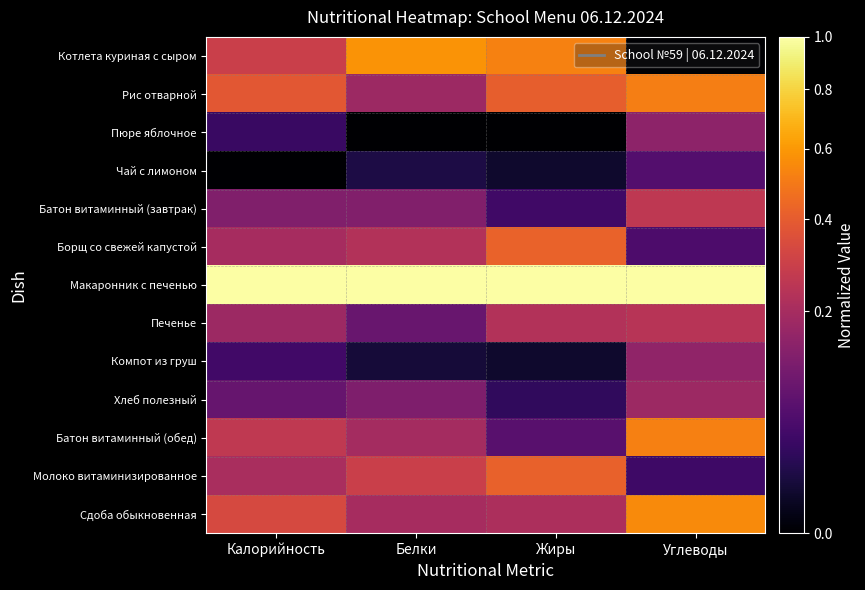

Reading left to right, list all the values displayed in this chart.

Котлета куриная с сыром: Калорийность=0.3	Белки=0.6	Жиры=0.5	Углеводы=0.0
Рис отварной: Калорийность=0.4	Белки=0.2	Жиры=0.4	Углеводы=0.5
Пюре яблочное: Калорийность=0.0	Белки=0.0	Жиры=0.0	Углеводы=0.1
Чай с лимоном: Калорийность=0.0	Белки=0.0	Жиры=0.0	Углеводы=0.1
Батон витаминный (завтрак): Калорийность=0.1	Белки=0.1	Жиры=0.0	Углеводы=0.3
Борщ со свежей капустой: Калорийность=0.2	Белки=0.2	Жиры=0.4	Углеводы=0.1
Макаронник с печенью: Калорийность=1.0	Белки=1.0	Жиры=1.0	Углеводы=1.0
Печенье: Калорийность=0.2	Белки=0.1	Жиры=0.2	Углеводы=0.2
Компот из груш: Калорийность=0.0	Белки=0.0	Жиры=0.0	Углеводы=0.2
Хлеб полезный: Калорийность=0.1	Белки=0.1	Жиры=0.0	Углеводы=0.2
Батон витаминный (обед): Калорийность=0.3	Белки=0.2	Жиры=0.1	Углеводы=0.5
Молоко витаминизированное: Калорийность=0.2	Белки=0.3	Жиры=0.4	Углеводы=0.0
Сдоба обыкновенная: Калорийность=0.3	Белки=0.2	Жиры=0.2	Углеводы=0.6